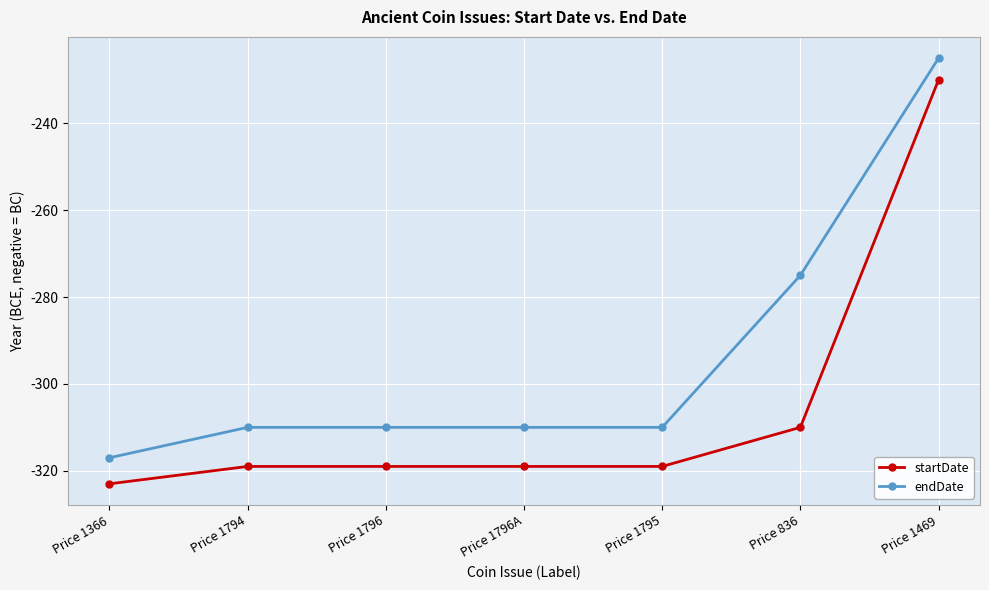

Which label corresponds to the smallest value in the chart?

Price 1366